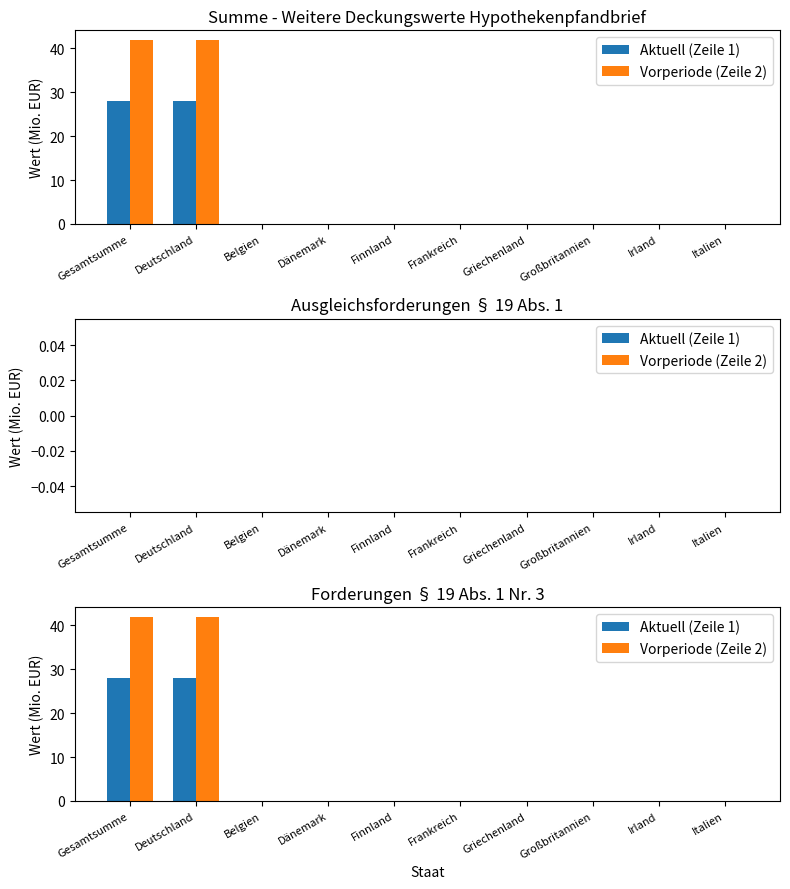

How many distinct data groups are displayed?

2